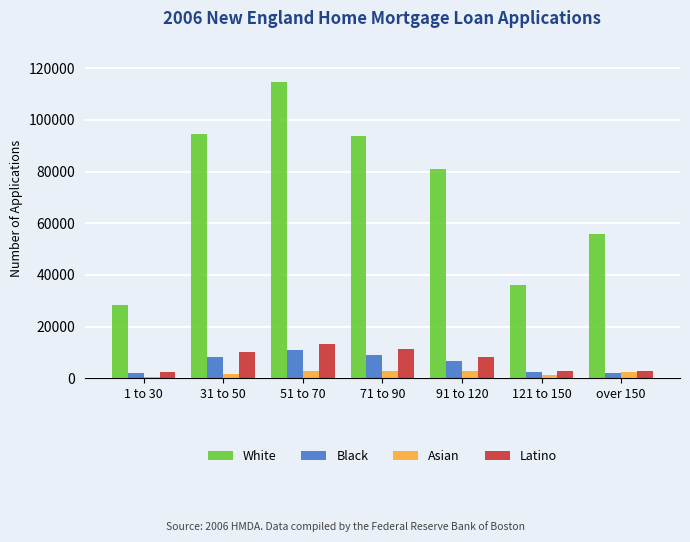

What is the average value of the Latino series?

7330